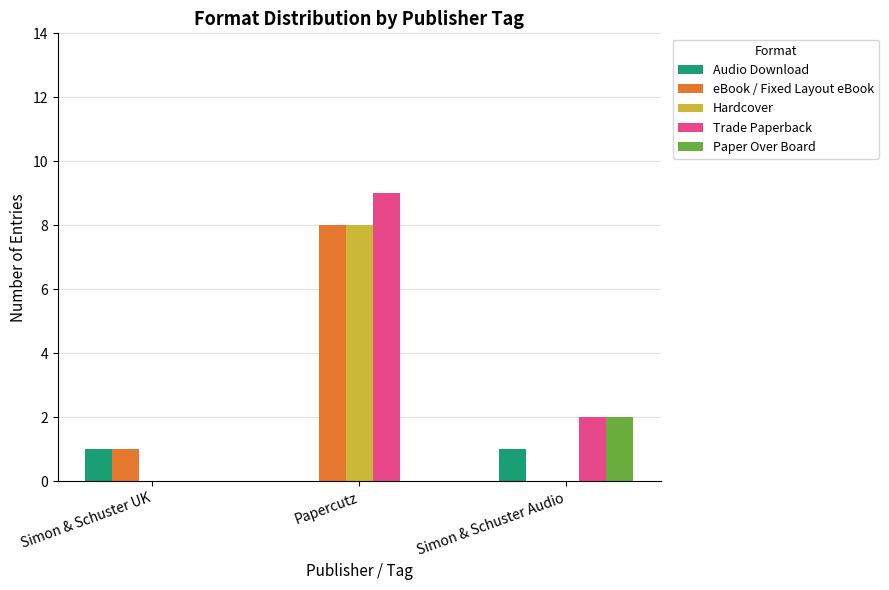

What is the total value across all series at Papercutz?

25